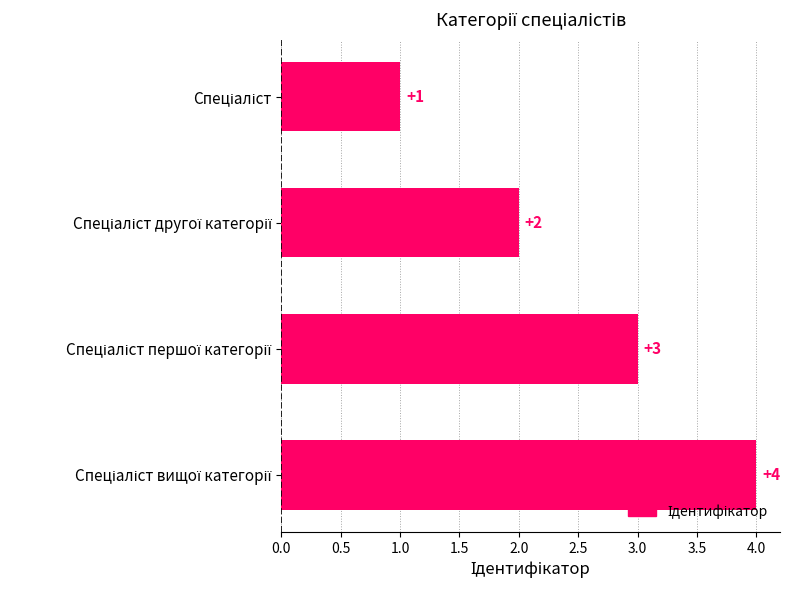

Count the values in the range 2 to 4.

3